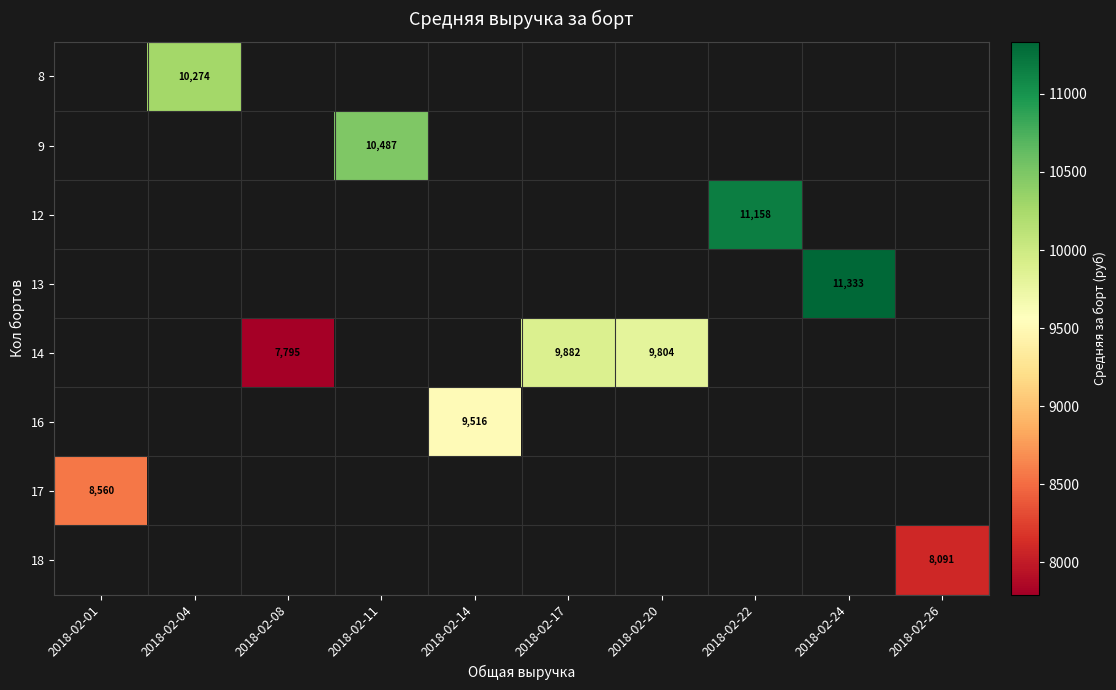

Between 2018-02-14 and 2018-02-17, which is larger?

2018-02-17